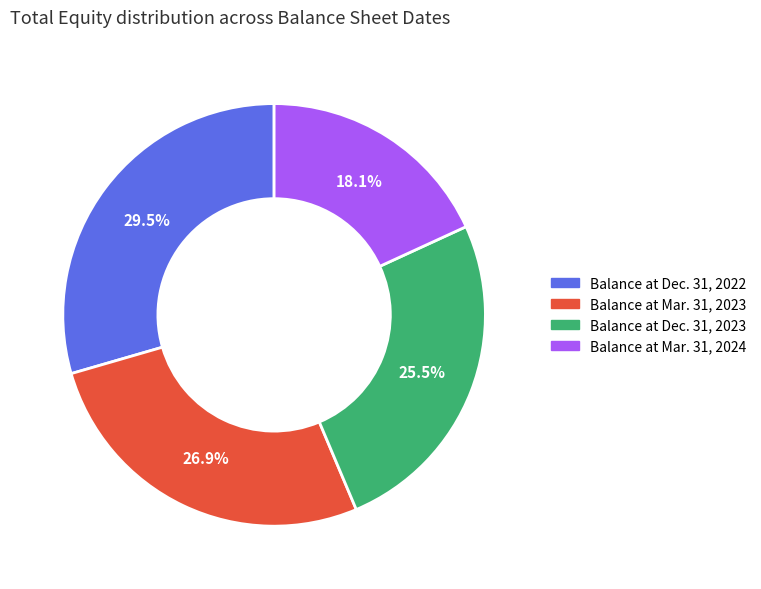

Count the number of slices in the pie.

4